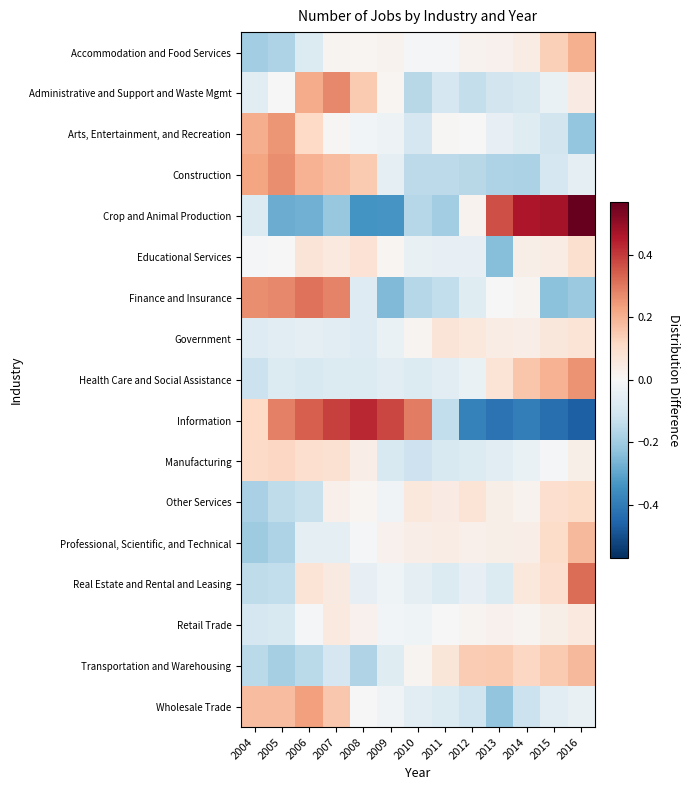

Rank the series by their maximum value, from lowest to highest.

Retail Trade, Government, Educational Services, Other Services, Manufacturing, Professional, Scientific, and Technical, Transportation and Warehousing, Accommodation and Food Services, Wholesale Trade, Arts, Entertainment, and Recreation, Health Care and Social Assistance, Construction, Administrative and Support and Waste Mgmt, Finance and Insurance, Real Estate and Rental and Leasing, Information, Crop and Animal Production